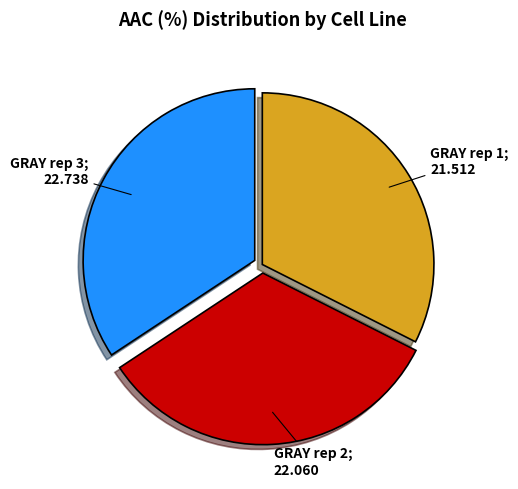

How many segments does this pie chart have?

3